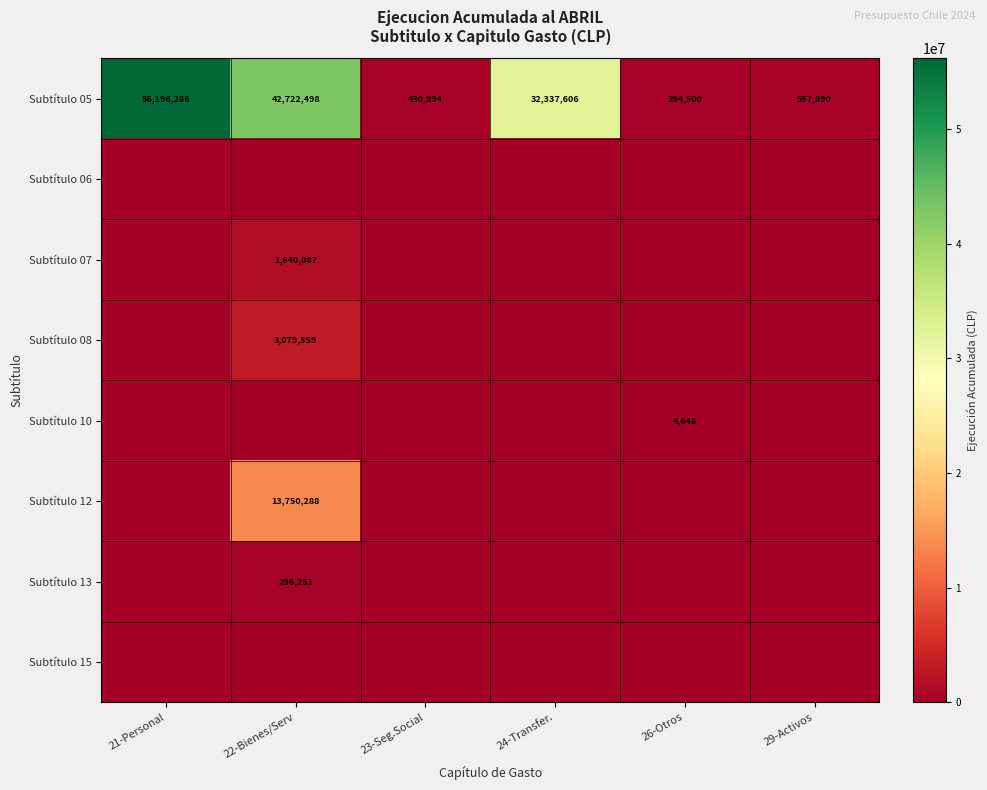

At which label does Subtítulo 05 reach its peak?

21-Personal